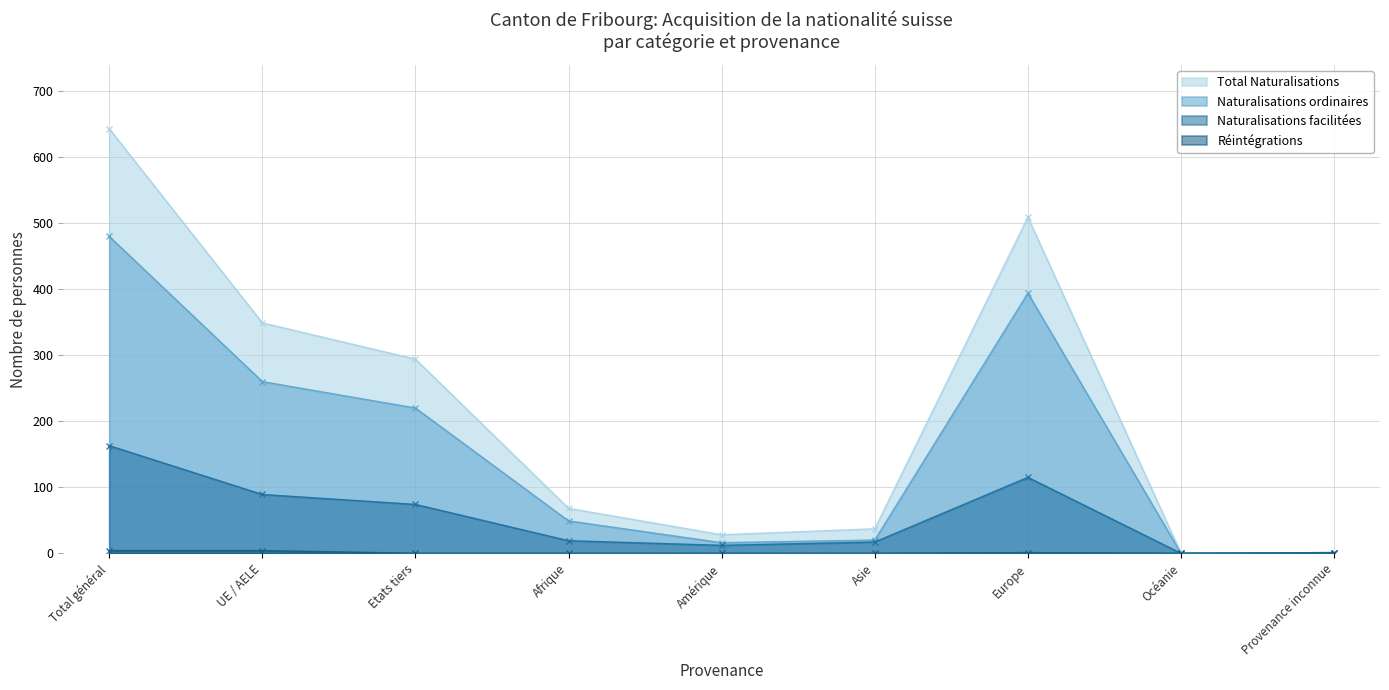

At which category is the sum across all series the highest?

Total général